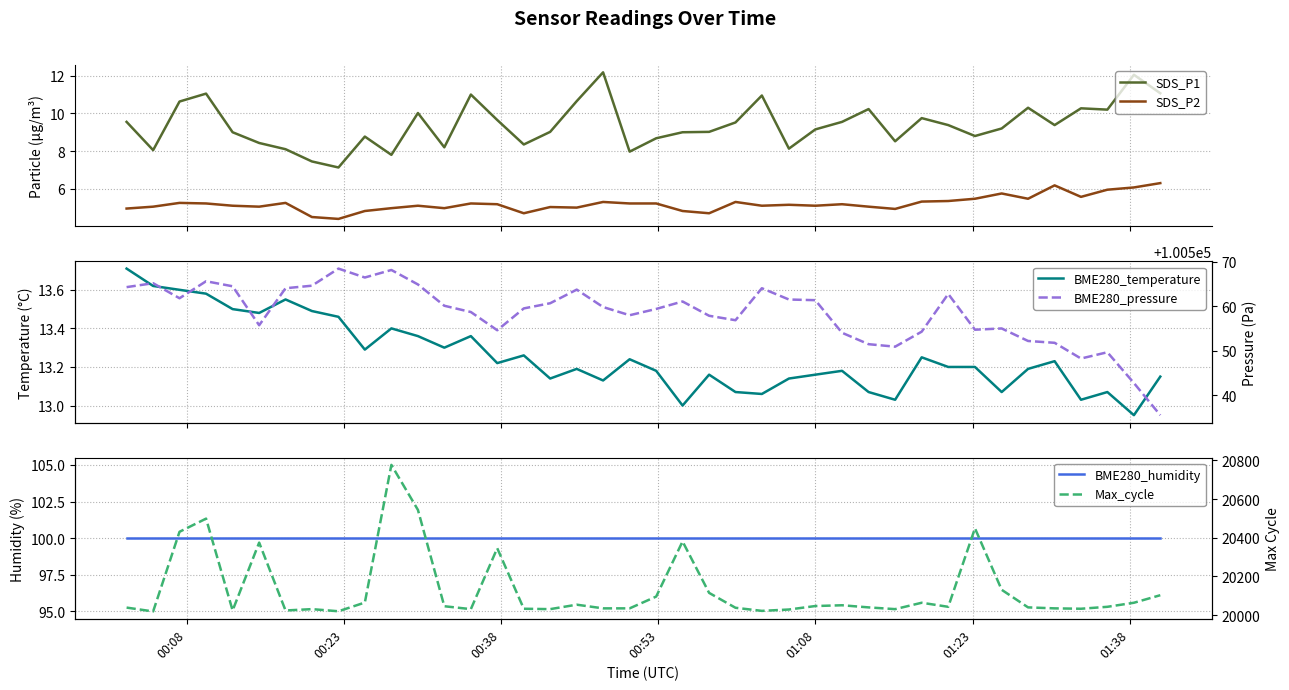

What is the minimum value shown in the chart?

4.4